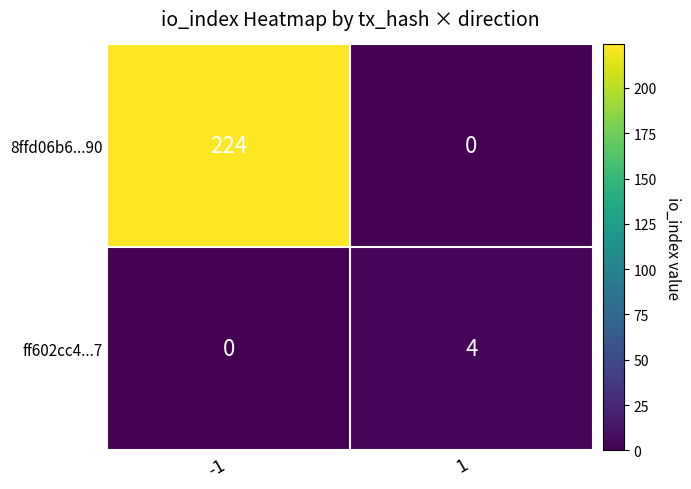

The value of ff602cc4...7 at -1 is 0. True or false?

True